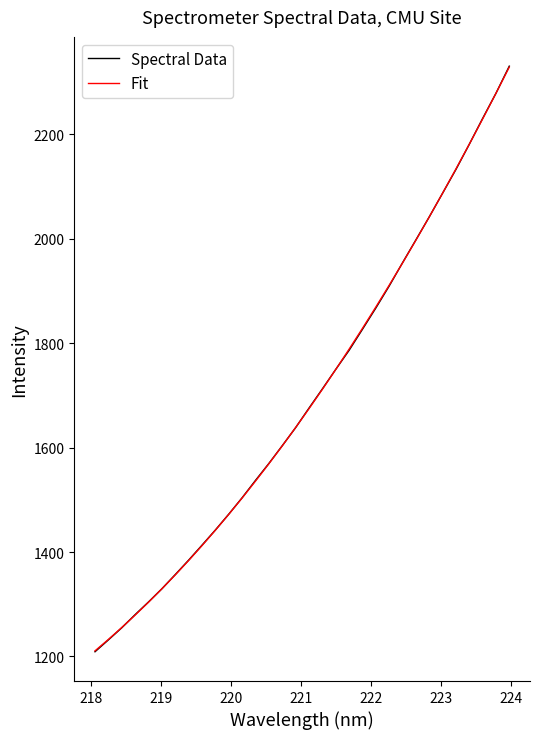

Which series has the widest spread of values?

Spectral Data